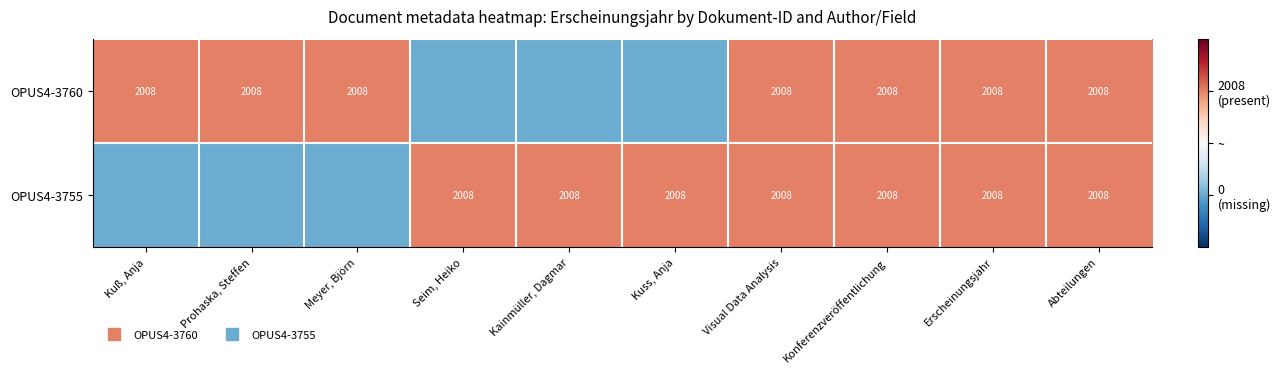

List the series in order of their peak value, highest first.

OPUS4-3760, OPUS4-3755